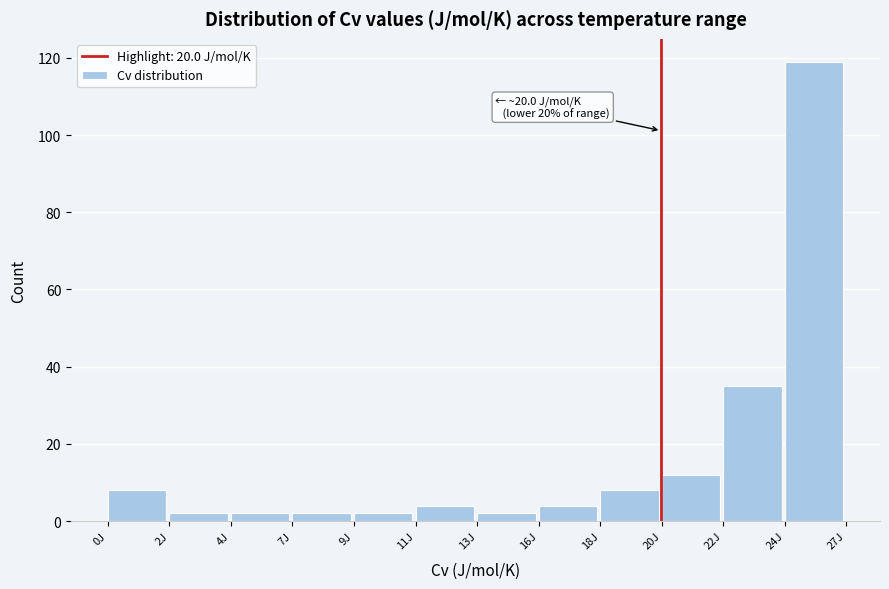

Reading right to left, transcribe all the data shown in this chart.

119	35	12	8	4	2	4	2	2	2	2	8